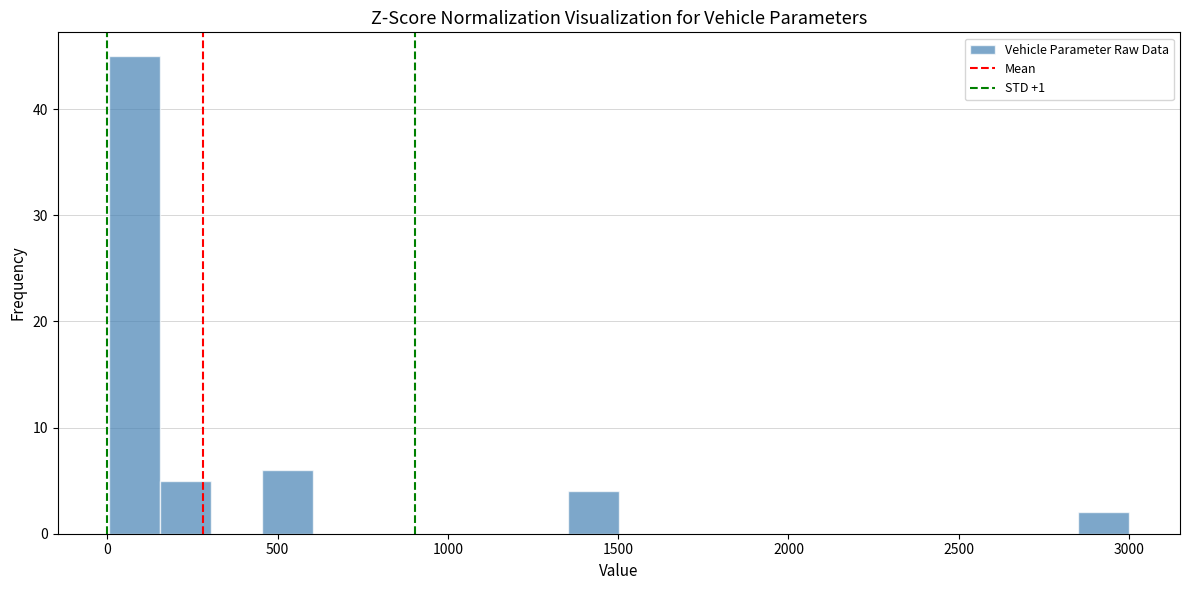

Read against the x-axis, roughly where is the centre of the tallest bar?

100